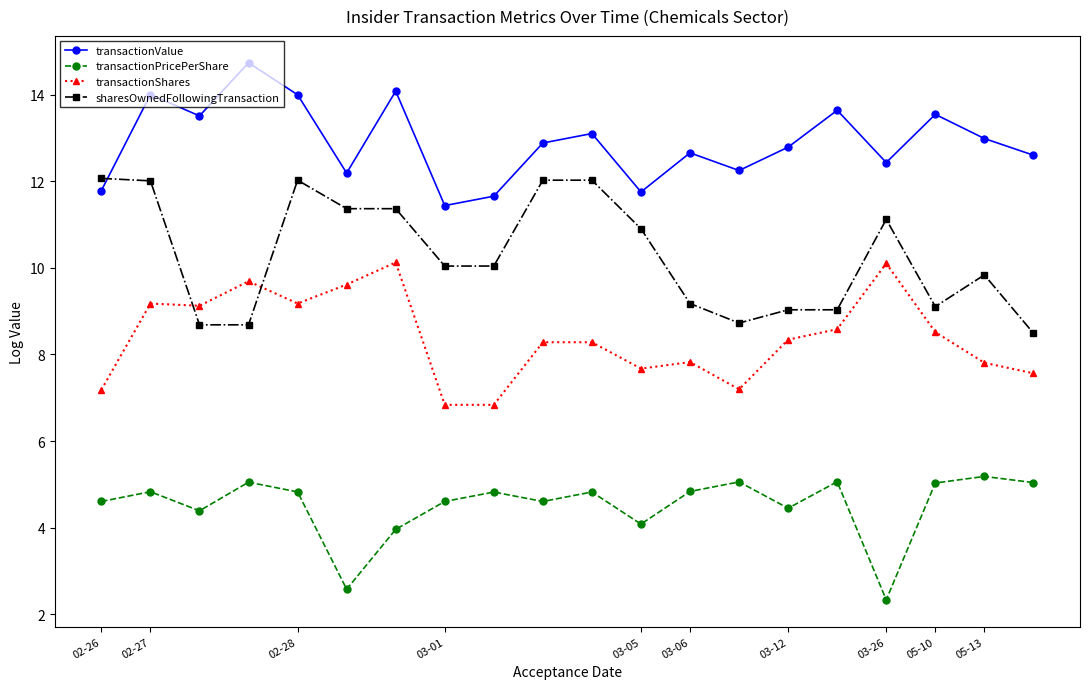

How many times do transactionShares and sharesOwnedFollowingTransaction cross each other?

2